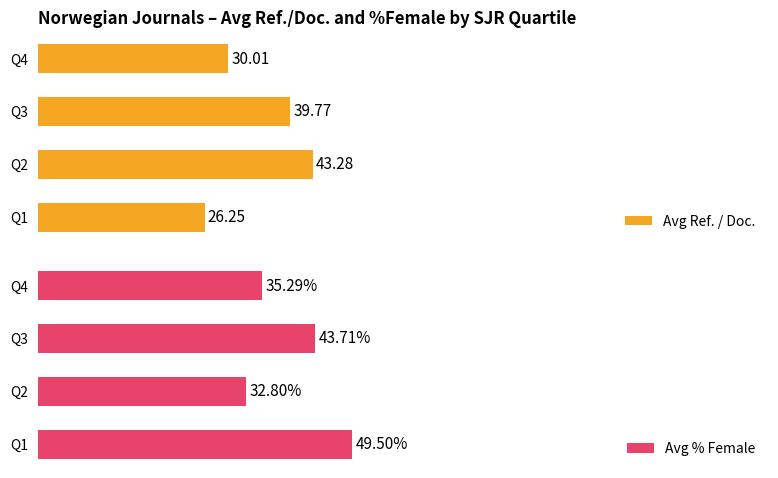

List the labels in order of Avg % Female value, largest first.

Q1, Q3, Q4, Q2